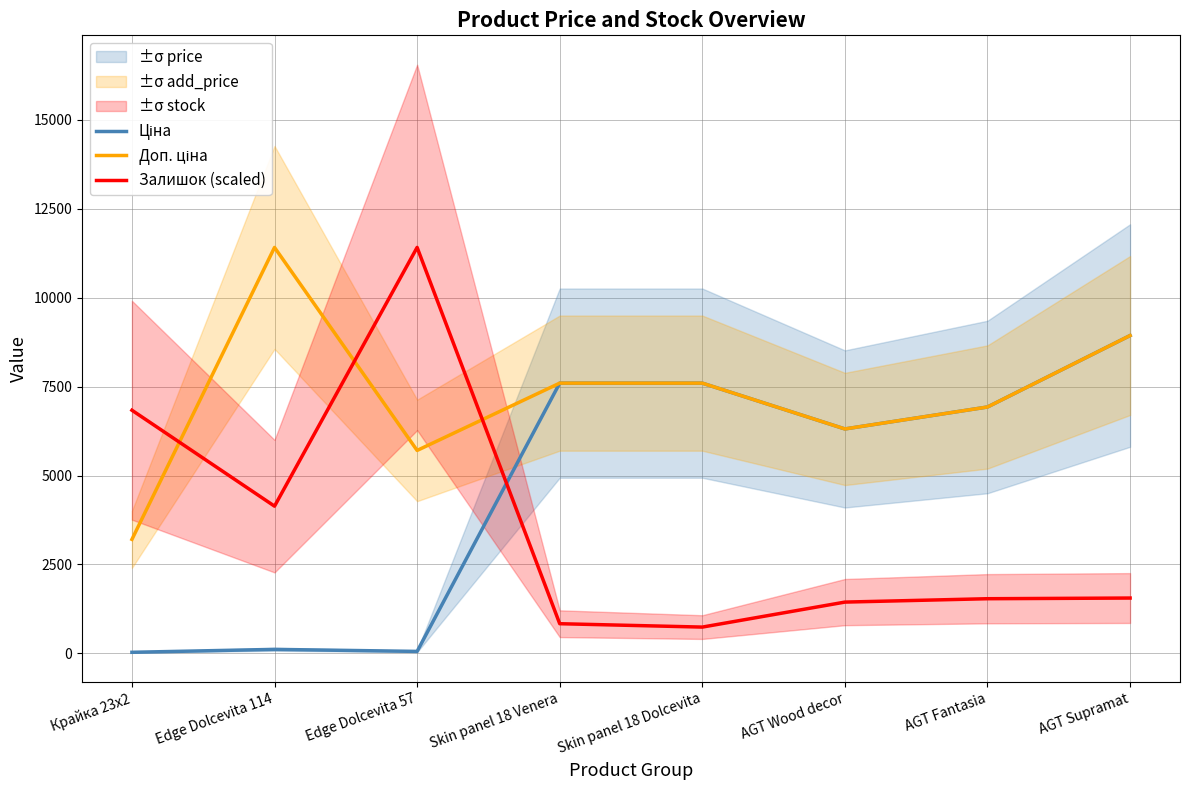

Rank the series at Skin panel 18 Dolcevita from lowest to highest value.

Залишок (scaled), Ціна, Доп. ціна